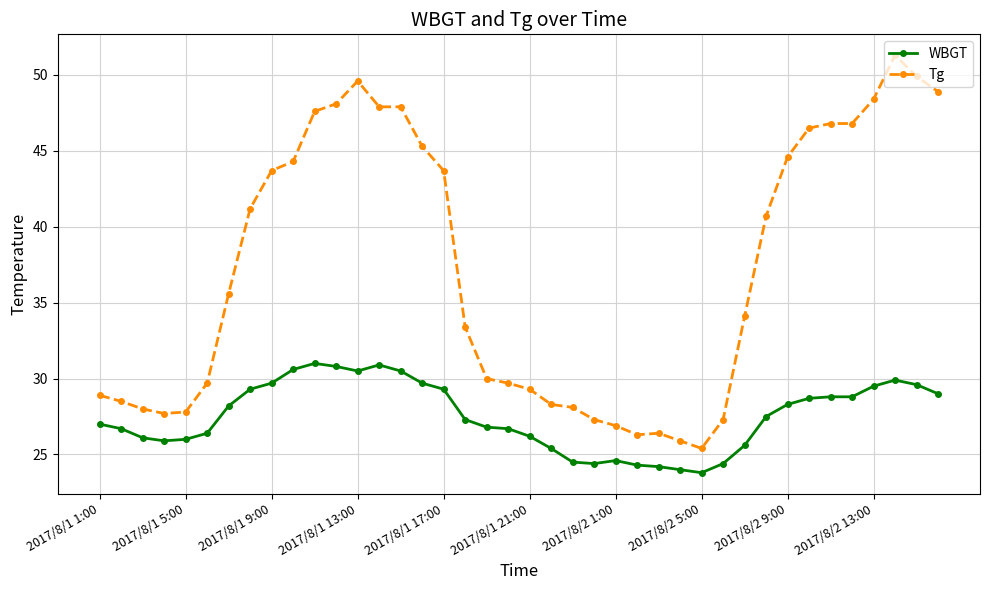

What is the value of the Tg point at the 27th from the left?

26.4